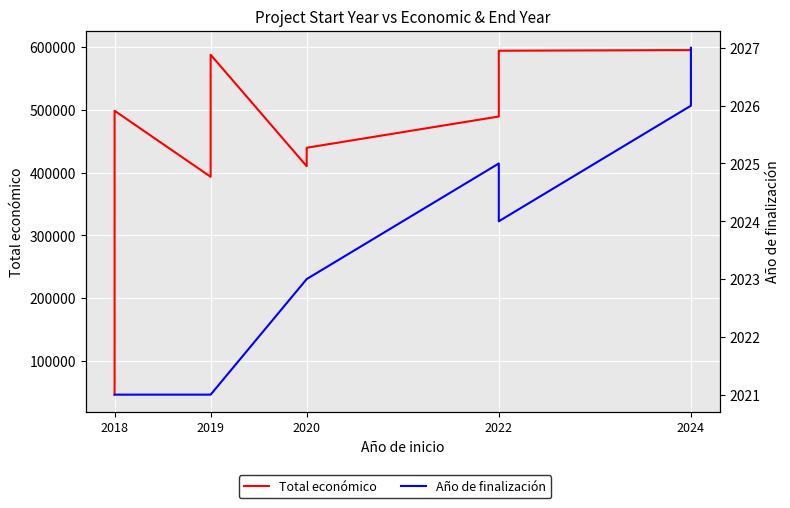

Rank the series at 2019 from lowest to highest value.

Año de finalización, Total económico